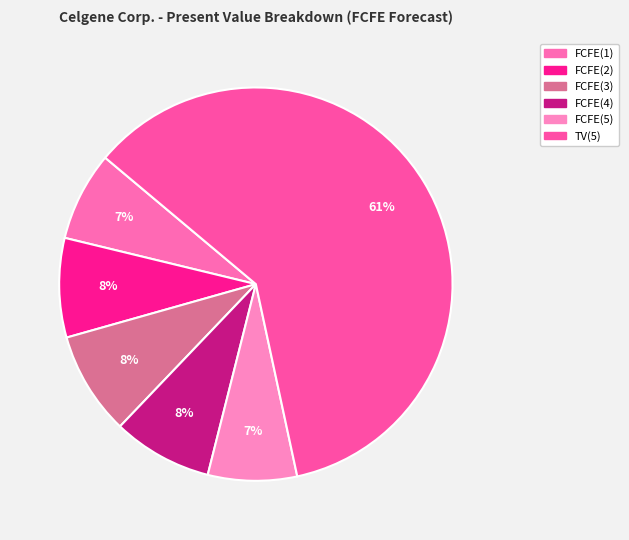

How many segments does this pie chart have?

6